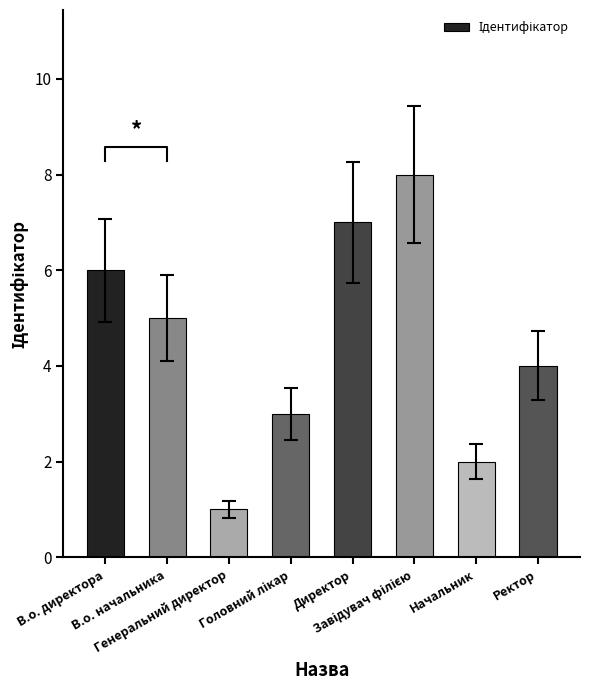

Rank the categories by value from highest to lowest.

Завідувач філією, Директор, В.о. директора, В.о. начальника, Ректор, Головний лікар, Начальник, Генеральний директор